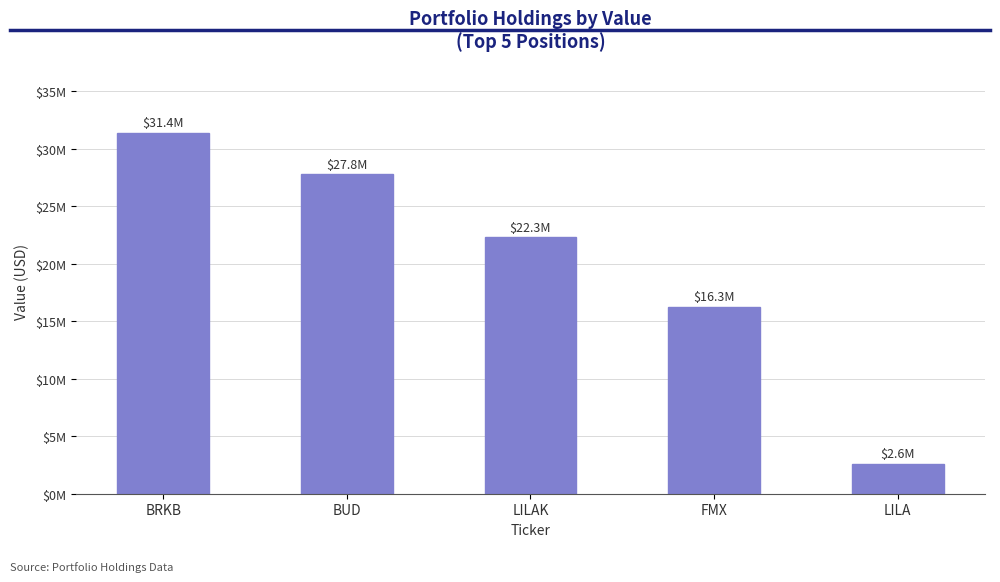

Reading left to right, extract all data points from this chart.

BRKB=31386000	BUD=27772000	LILAK=22328000	FMX=16283000	LILA=2628000